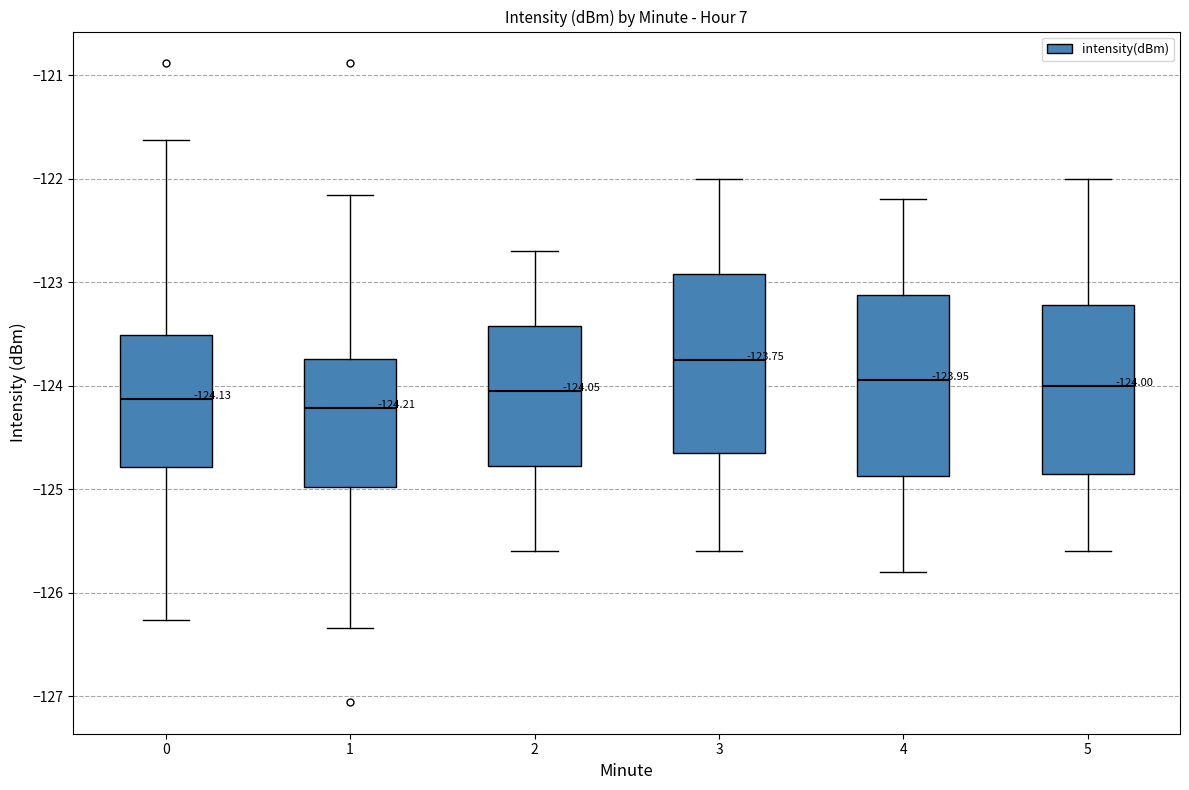

Which box has the highest median line?

3